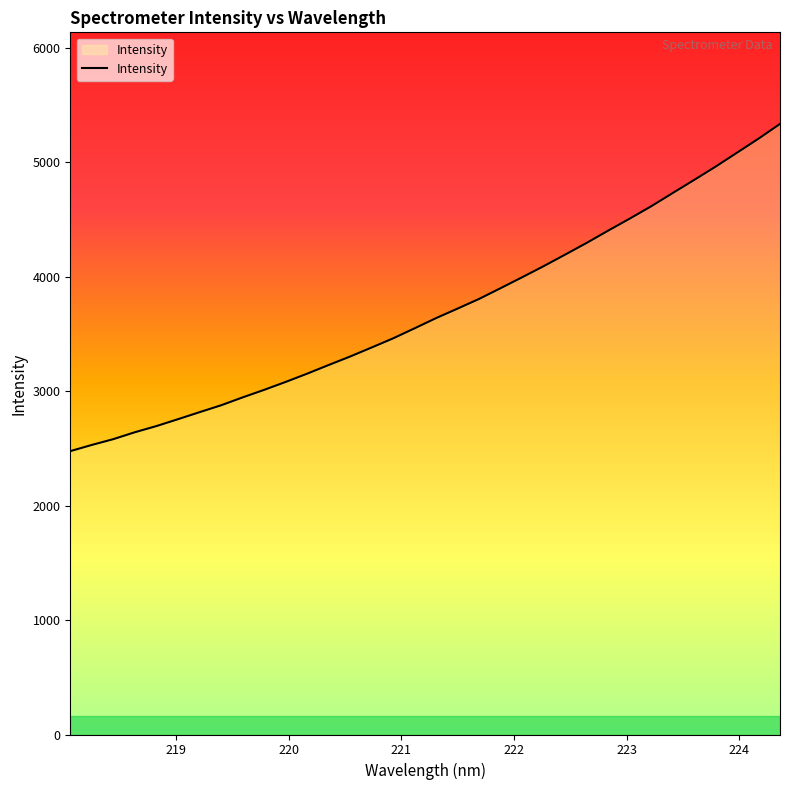

What is the sum of all values?

125859.1